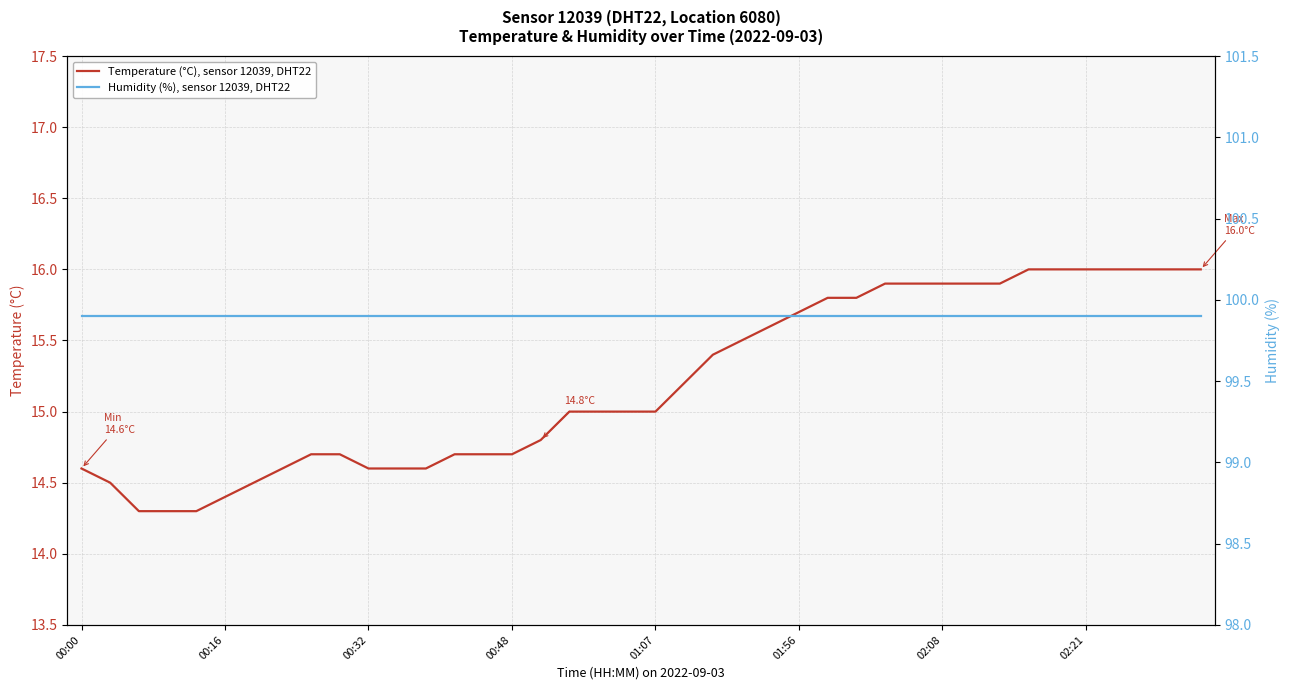

True or false: Temperature (°C), sensor 12039, DHT22 and Humidity (%), sensor 12039, DHT22 intersect in this chart.

False